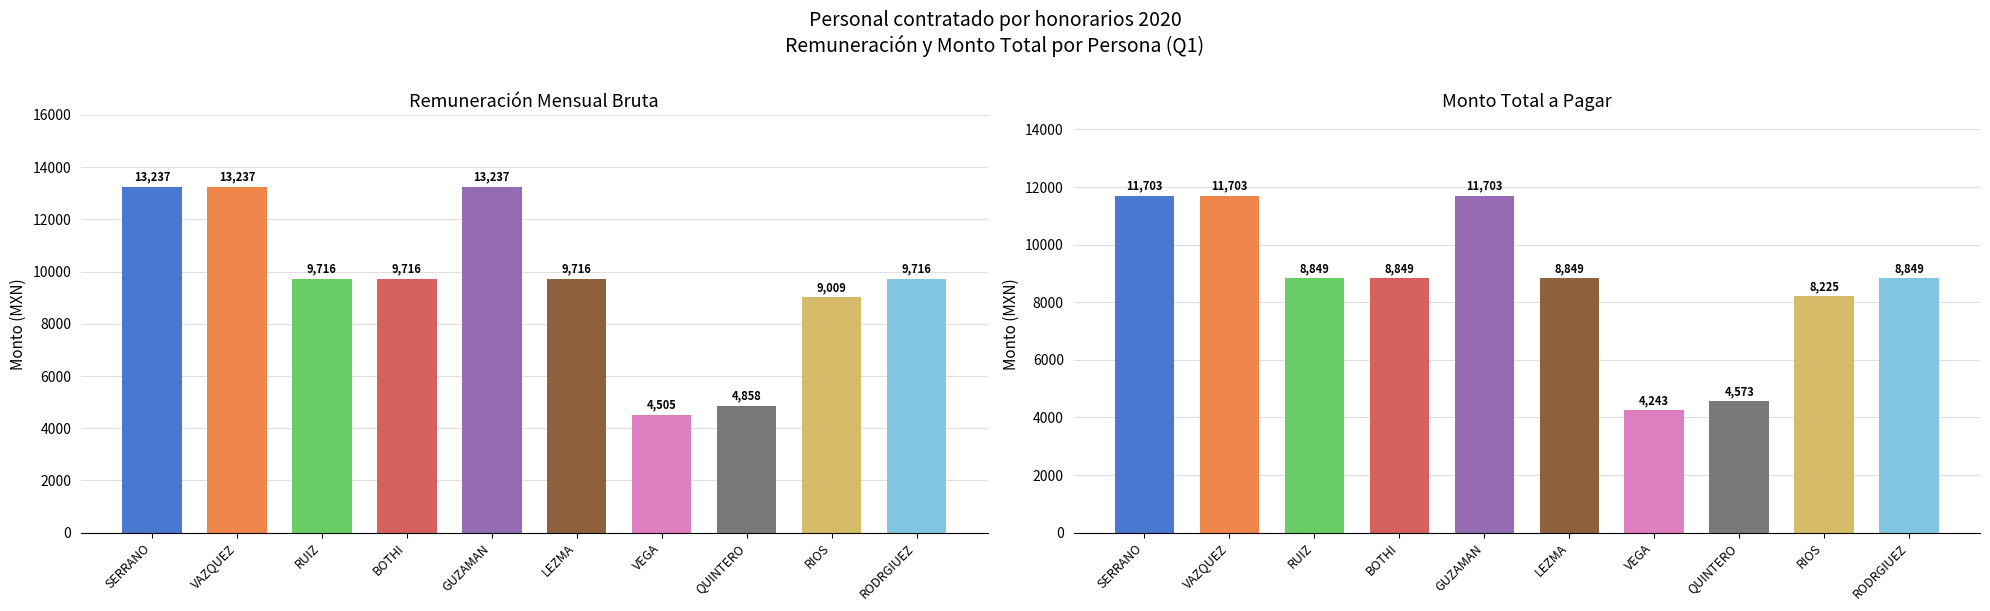

Which label corresponds to the smallest value in the chart?

VEGA